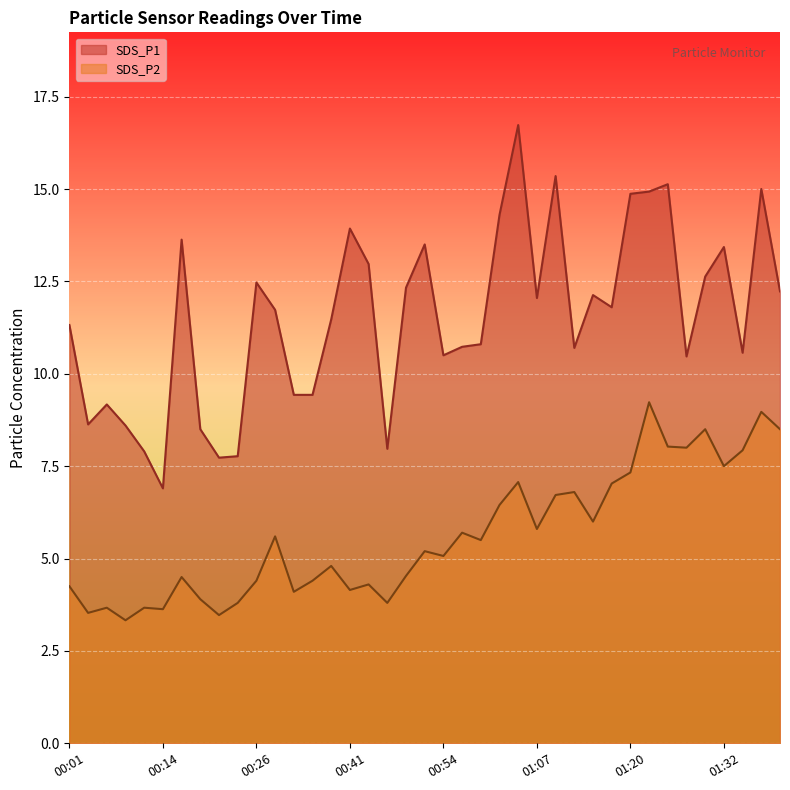

What is the difference between the maximum and minimum values in the SDS_P2 series?

5.9